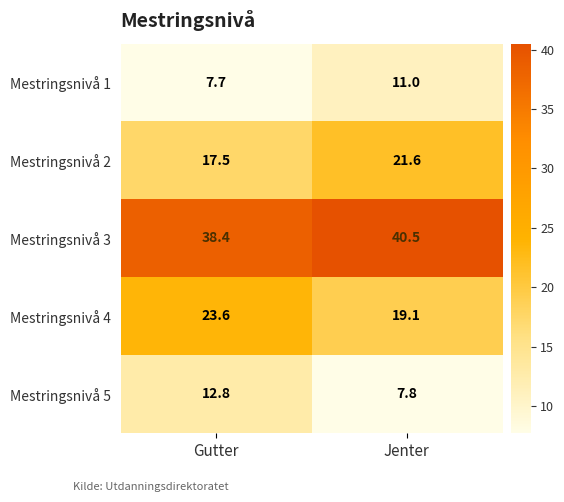

How many data points does each series have?

2